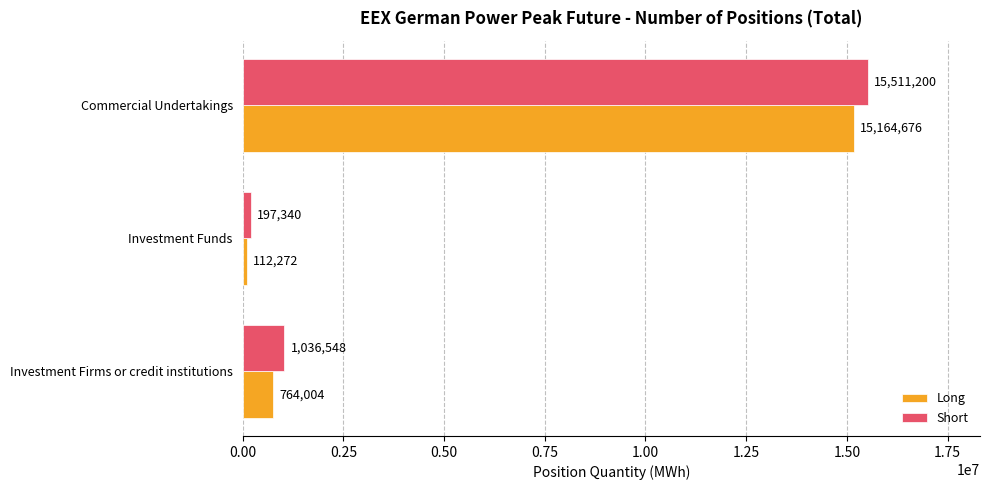

Rank the categories by Long value from highest to lowest.

Commercial Undertakings, Investment Firms or credit institutions, Investment Funds